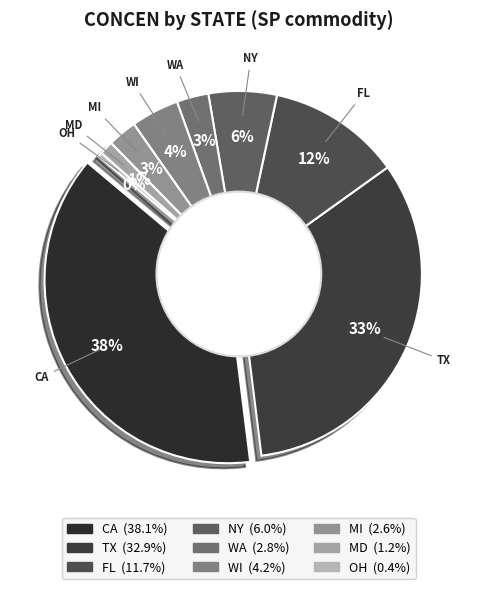

To the nearest percent, what is the difference between the MI and OH slice percentages?

2%